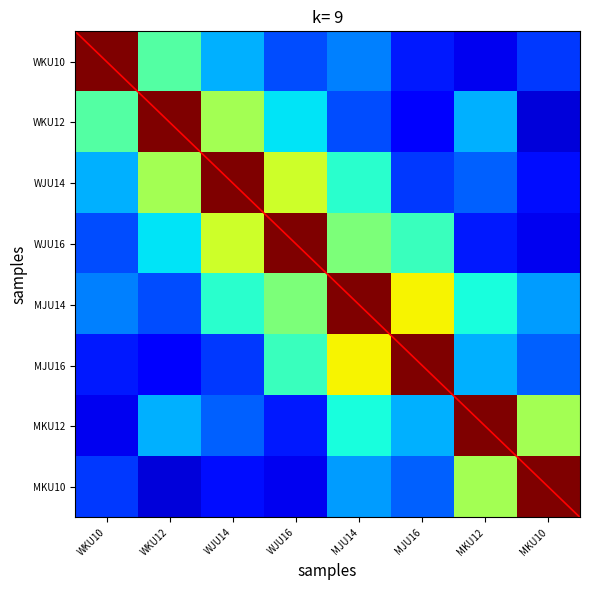

The value of WKU10 at WJU14 is 30. True or false?

True